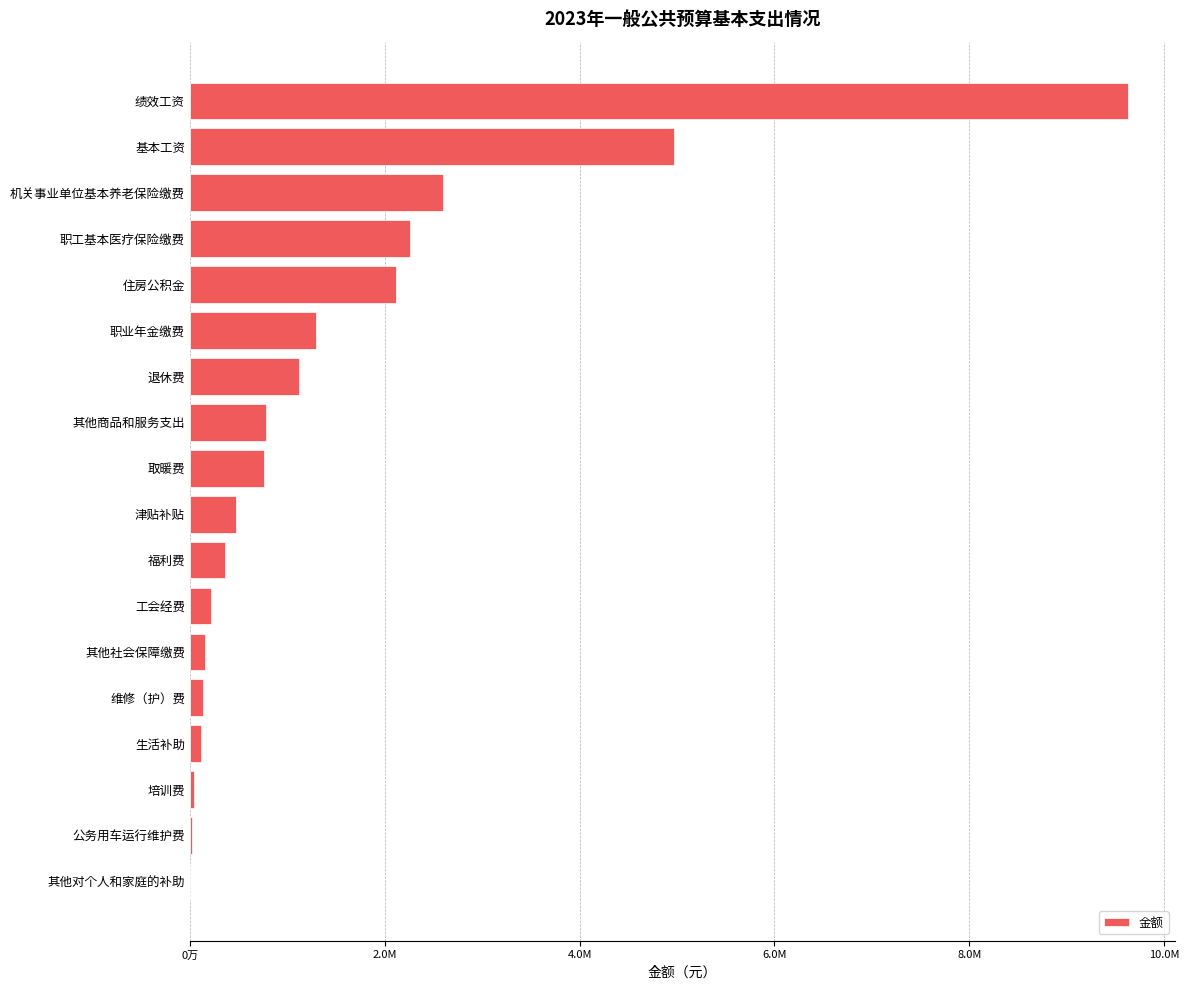

Where does the data first go above 759720?

其他商品和服务支出